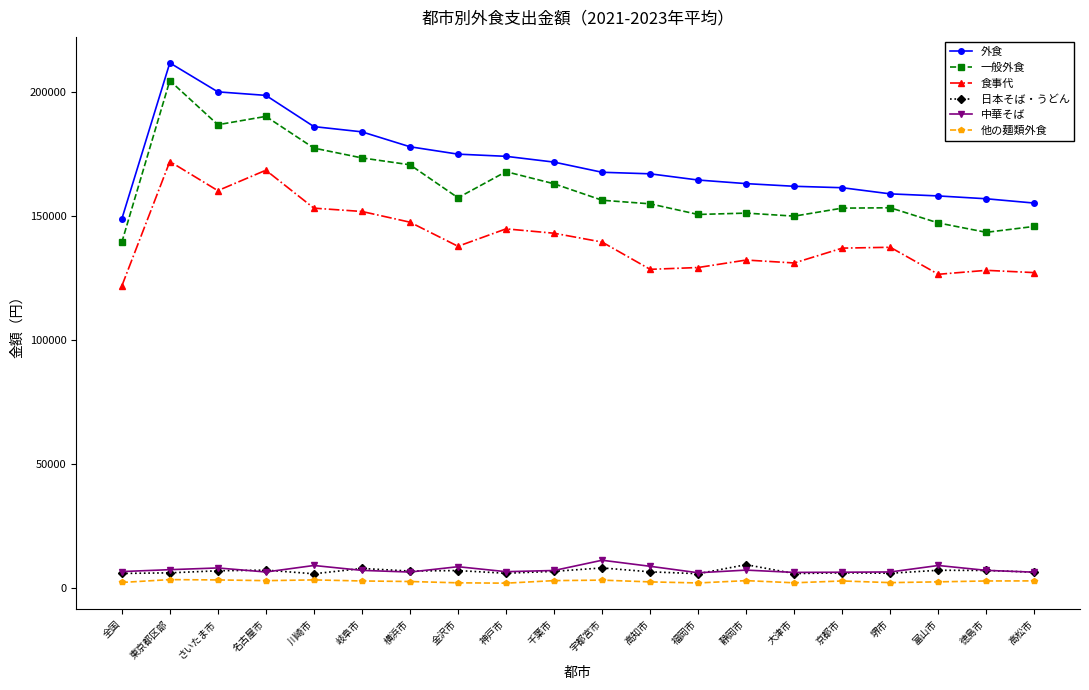

True or false: 外食 has more than 0 interior local peaks.

True